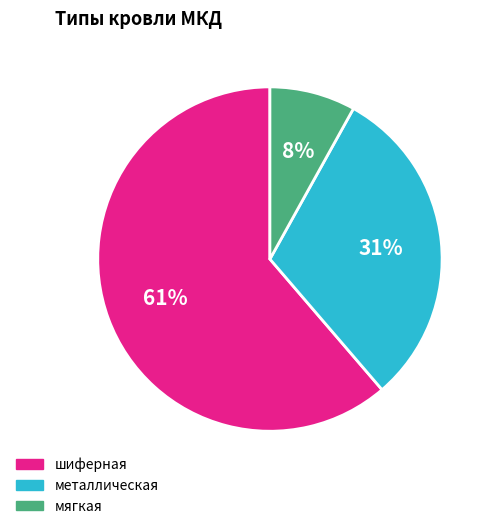

Is it true that металлическая is 31% of the pie?

True